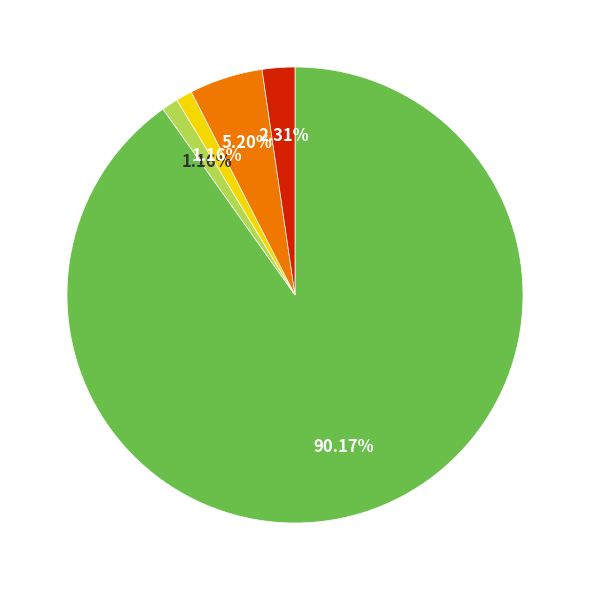

Does any single category account for the majority?

Yes